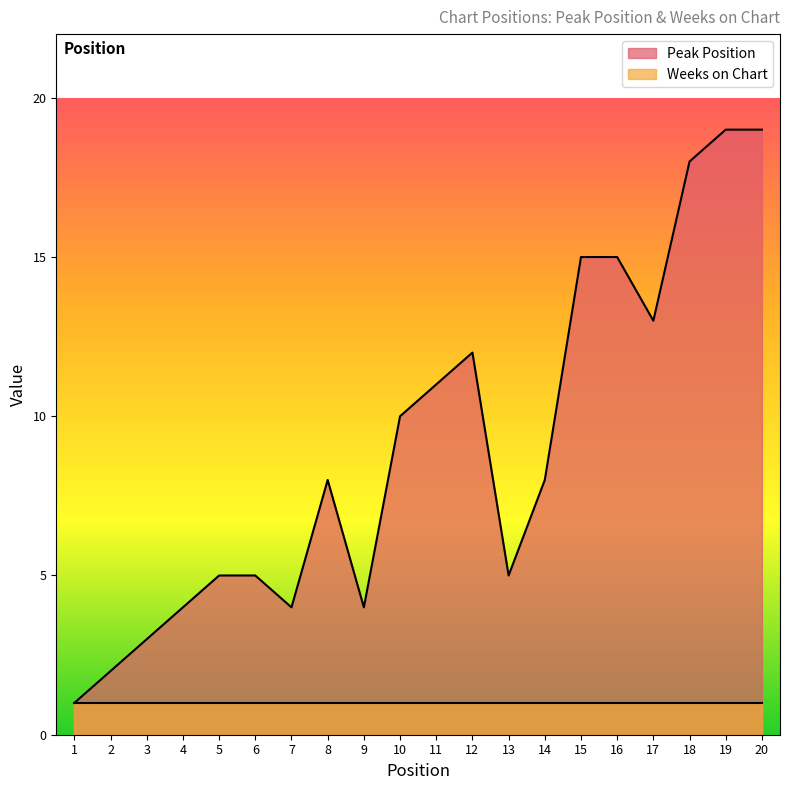

List the labels in order of value, largest first.

19, 20, 18, 15, 16, 17, 12, 11, 10, 8, 14, 5, 6, 13, 4, 7, 9, 3, 2, 1